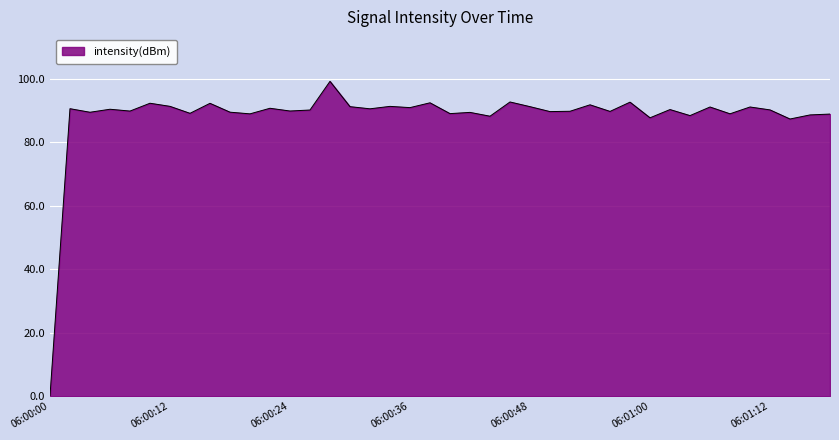

How many lines are shown in the chart?

1